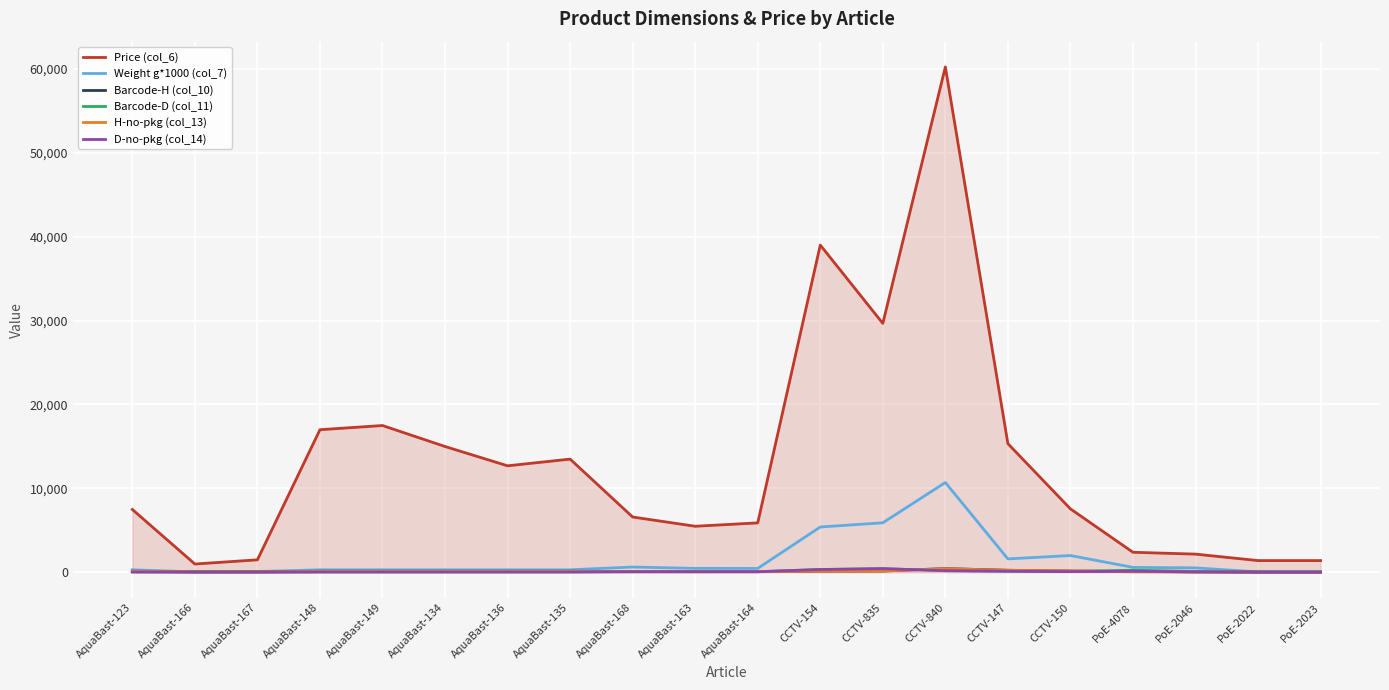

At which category does the chart reach its peak across all series?

CCTV-840